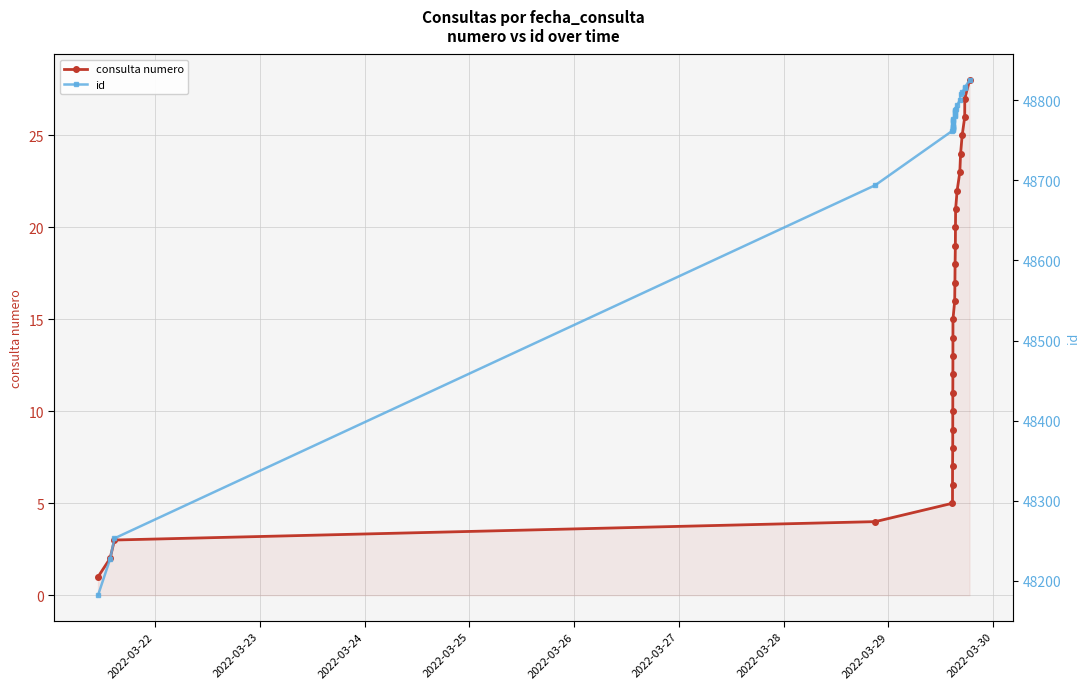

True or false: id and consulta numero cross at least once.

False